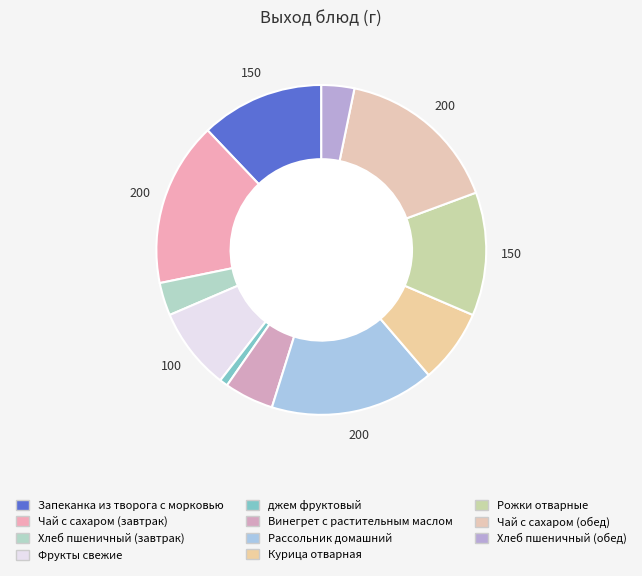

How many segments does this pie chart have?

11